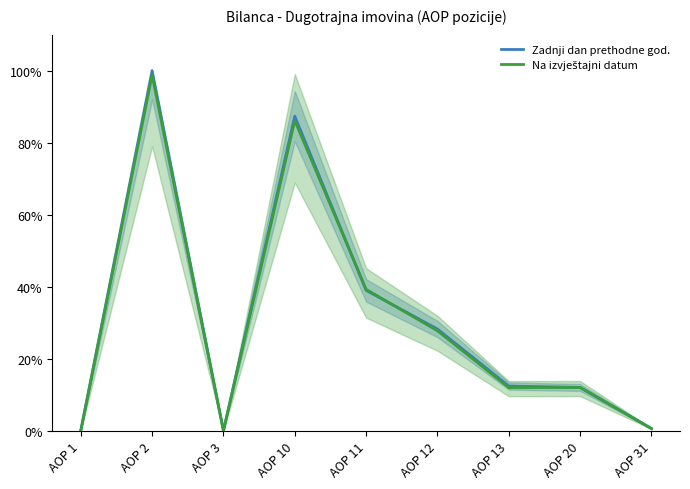

At which category is the sum across all series the highest?

AOP 2